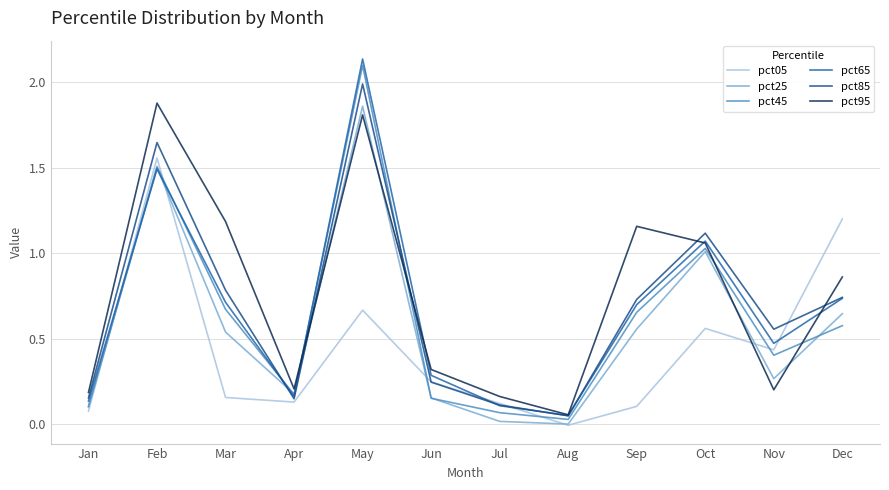

True or false: pct45 has a value of 0.6 at Dec.

True